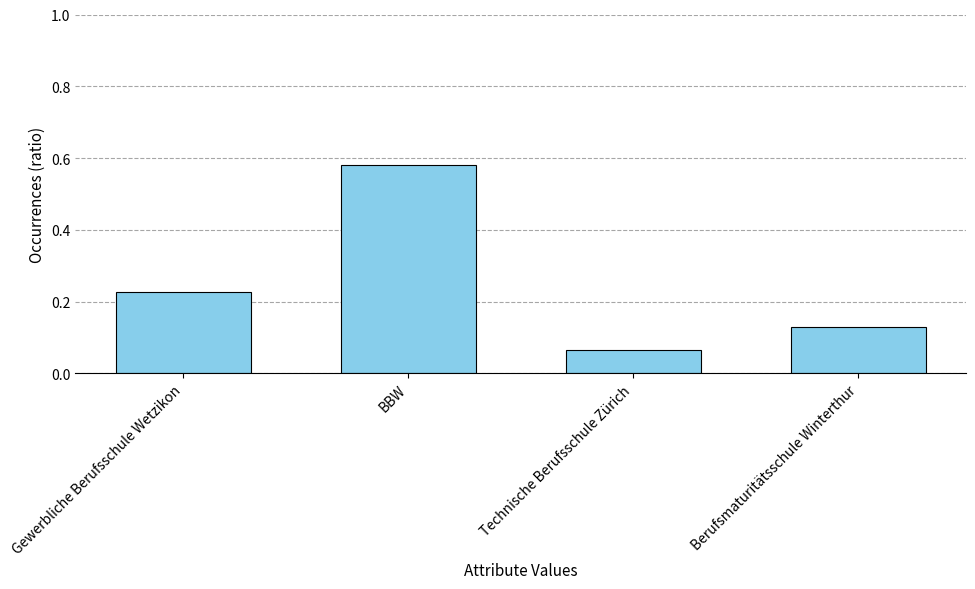

What is the sum of all values?

1.0